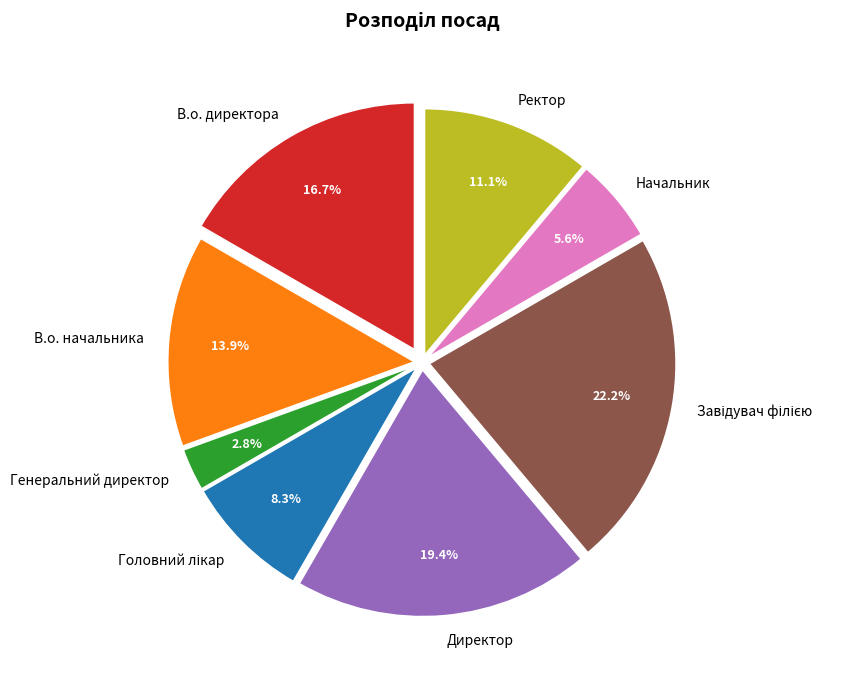

Approximately how many times larger is the value at В.о. директора compared to Начальник?

3.0